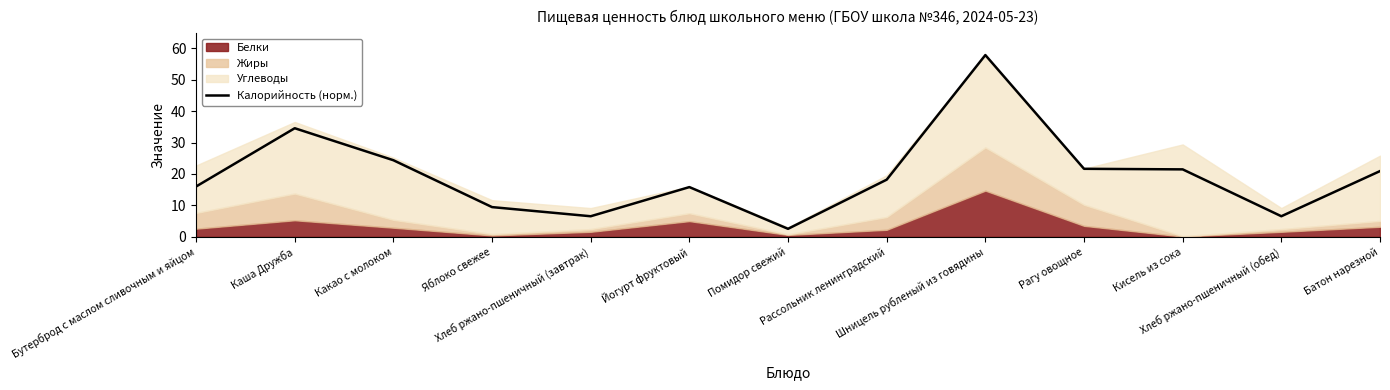

How many points are higher than both their immediate neighbors (excluding endpoints)?

3